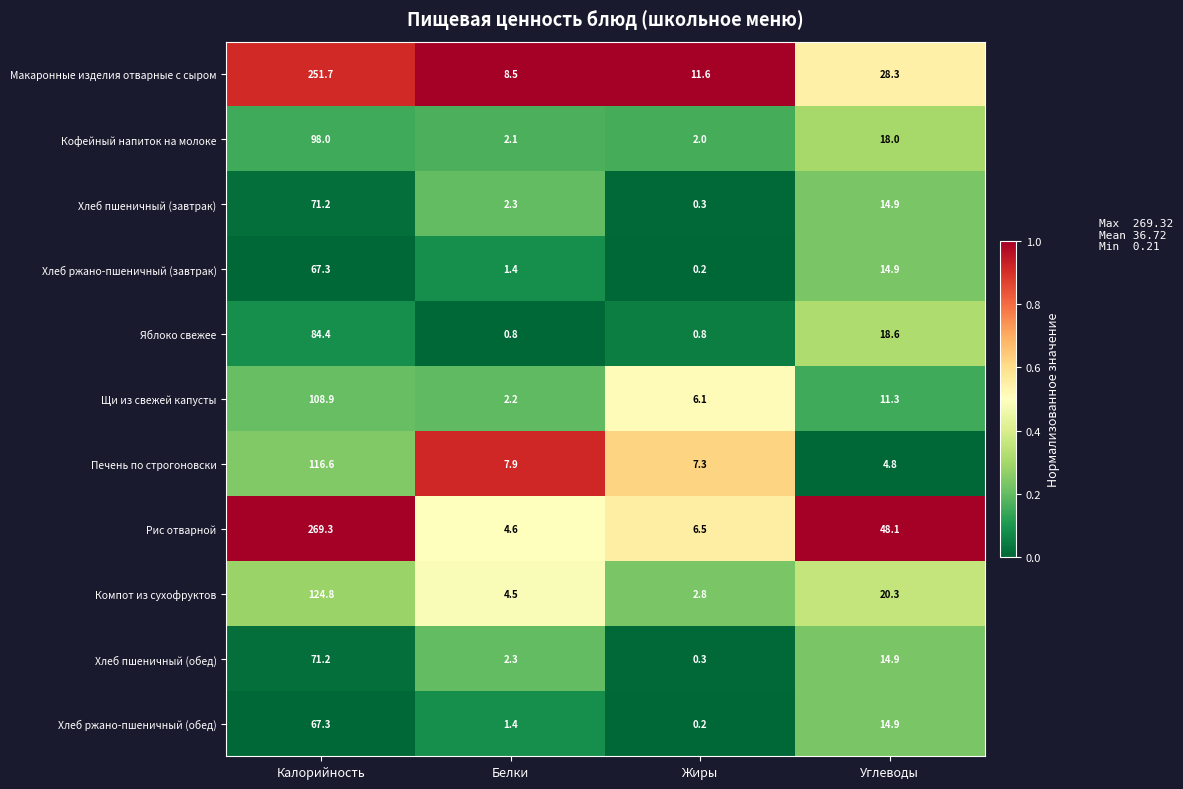

What is the sum of all Щи из свежей капусты values?

128.5